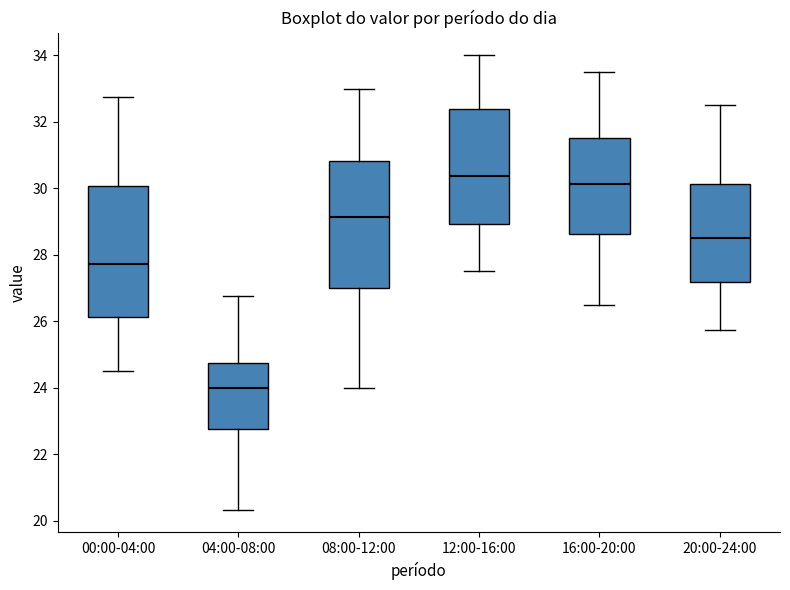

Reading left to right, transcribe this box plot: for each box, give where its median line is, the range the box spans, and where its two whiskers end, as read against the y-axis. The values are not printed on the chart, so give them approximately, as read against the axis.

00:00-04:00: median 27.8, box 26.2 to 30.0, whiskers 24.6 to 32.8
04:00-08:00: median 24.0, box 22.8 to 24.8, whiskers 20.4 to 26.8
08:00-12:00: median 29.2, box 27.0 to 30.8, whiskers 24.0 to 33.0
12:00-16:00: median 30.4, box 29.0 to 32.4, whiskers 27.6 to 34.0
16:00-20:00: median 30.2, box 28.6 to 31.6, whiskers 26.6 to 33.6
20:00-24:00: median 28.6, box 27.2 to 30.2, whiskers 25.8 to 32.6